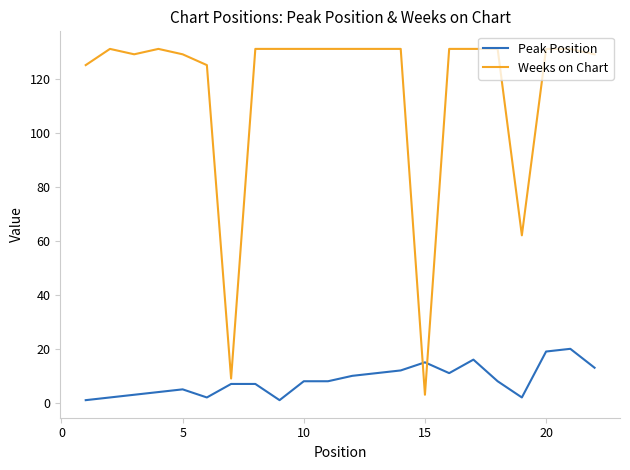

Which series has the widest spread of values?

Weeks on Chart